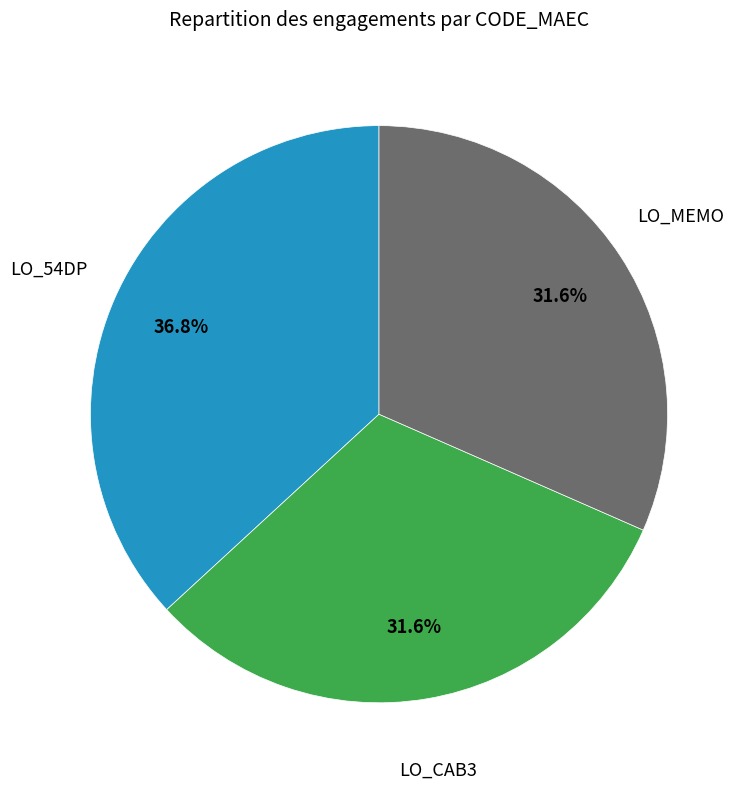

Does any single category account for the majority?

No